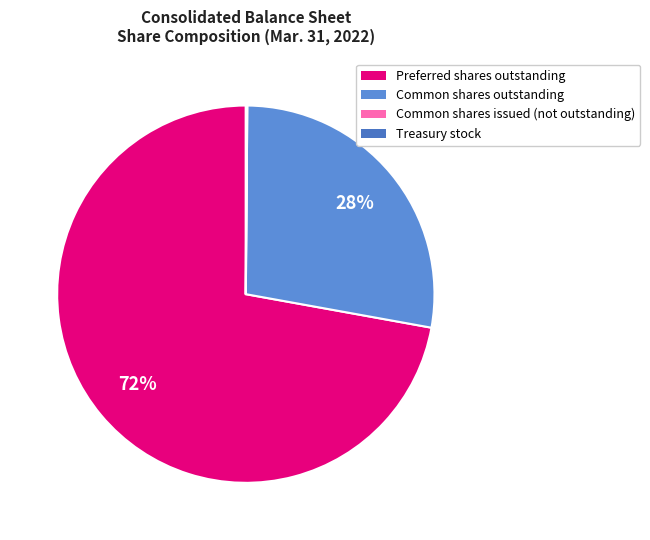

Does any single category account for the majority?

Yes